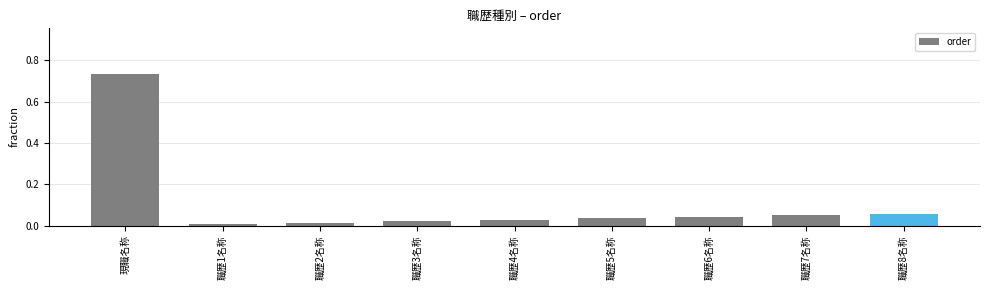

True or false: the data shows 0.0 at 職歴2名称.

True